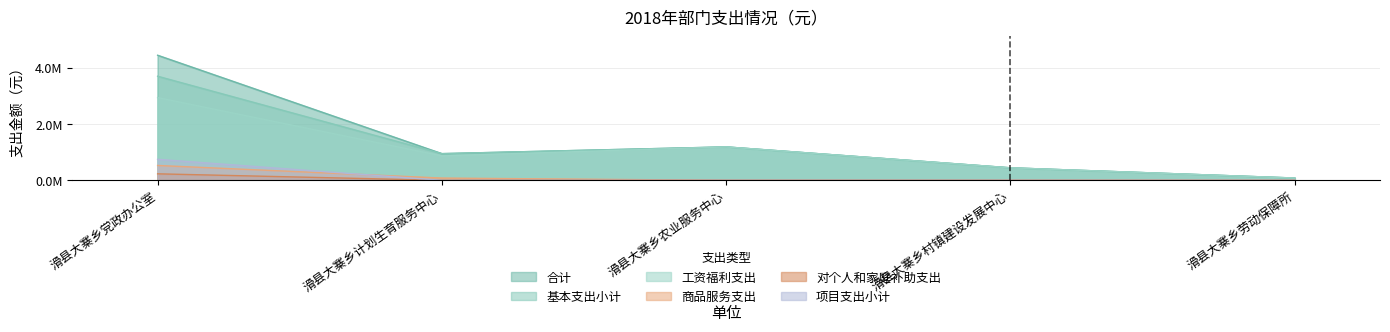

Is it true that 工资福利支出 equals 461645.9 at 滑县大寨乡计划生育服务中心?

False